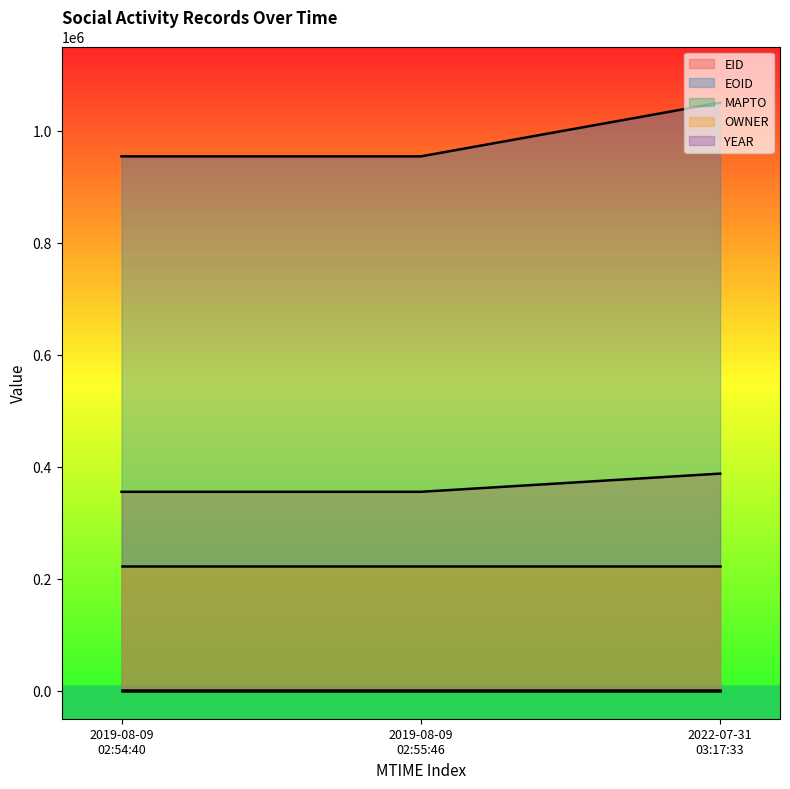

What is the total value across all series at 2019-08-09T02:54:40?

1532801